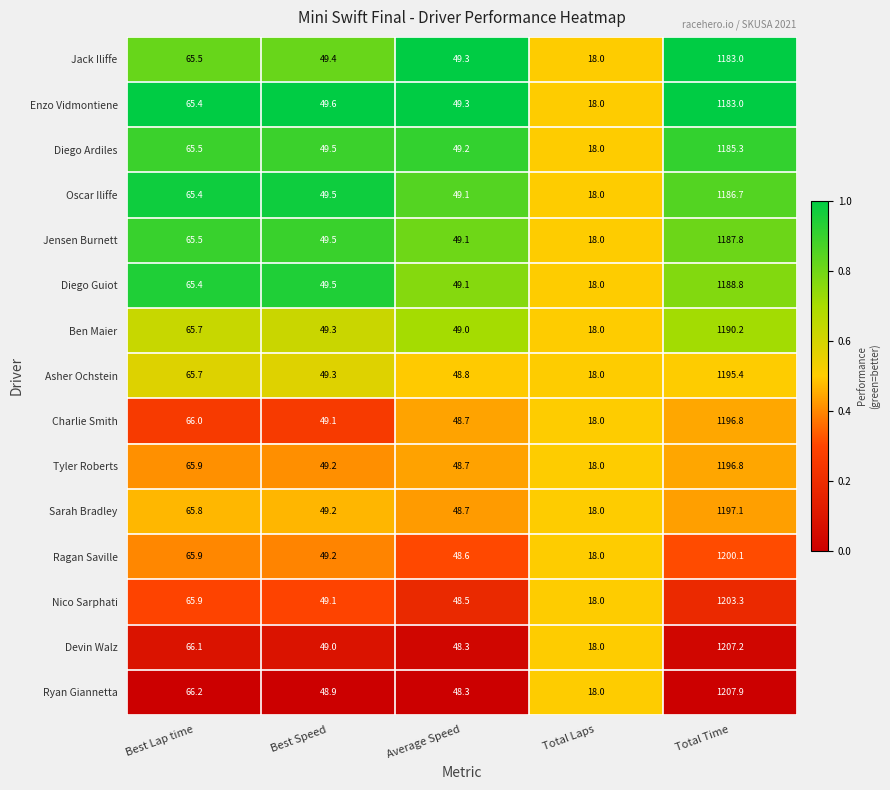

Which series changed the most between Best Lap time and Average Speed?

Ryan Giannetta